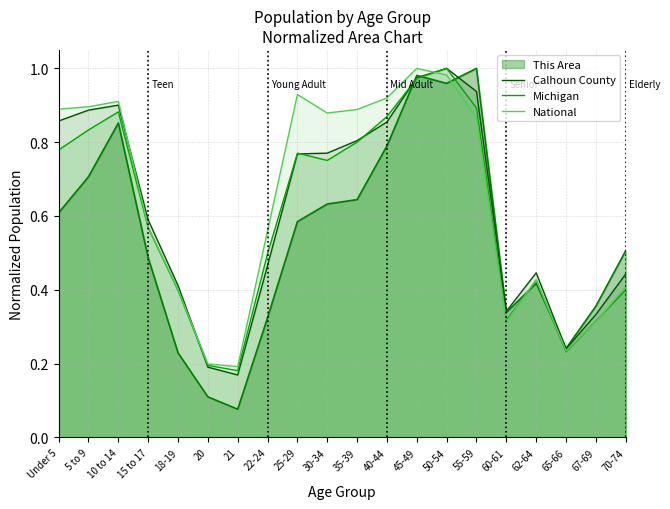

Is the value of Calhoun County at 55-59 greater than the value of National at Under 5?

Yes